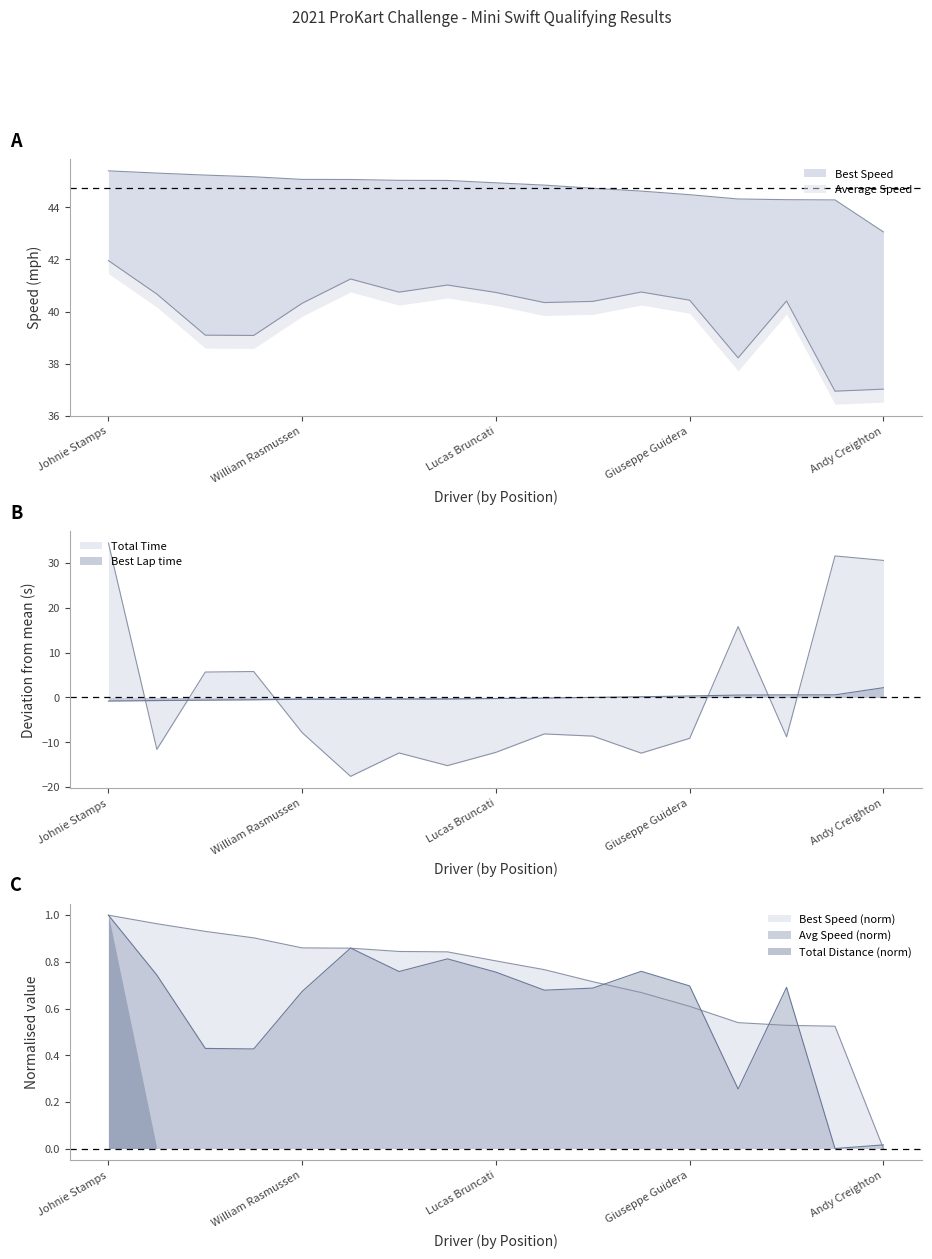

True or false: Best Lap time and Average Speed cross at least once.

False